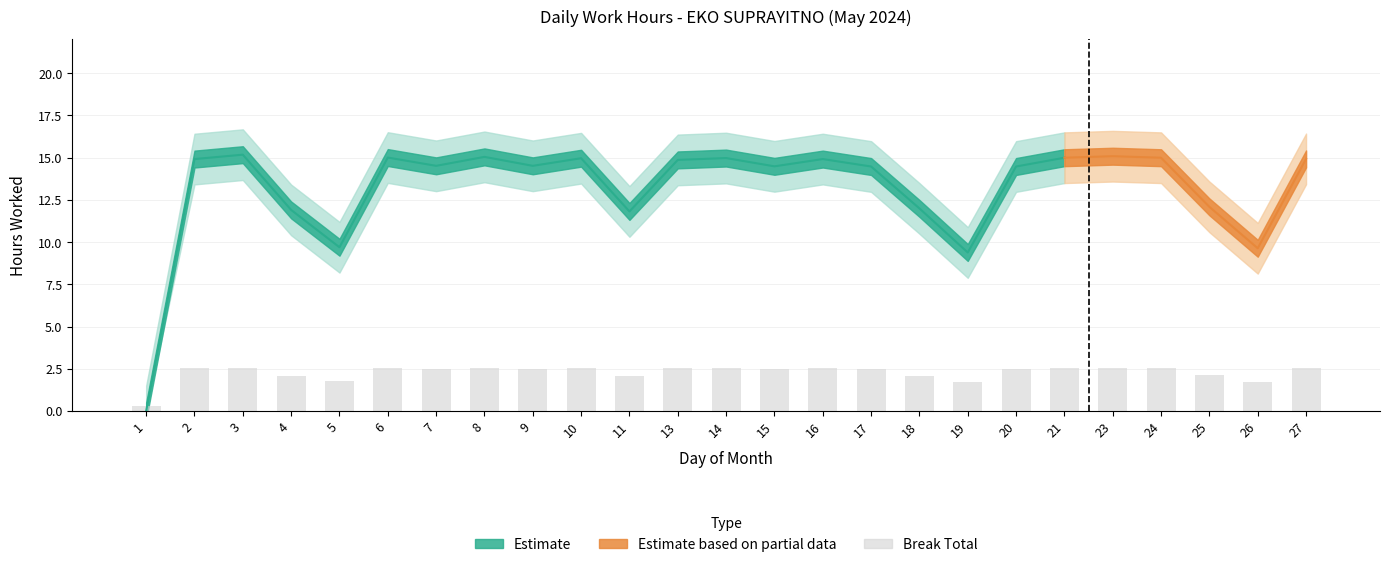

Count the number of values greater than 2.

21